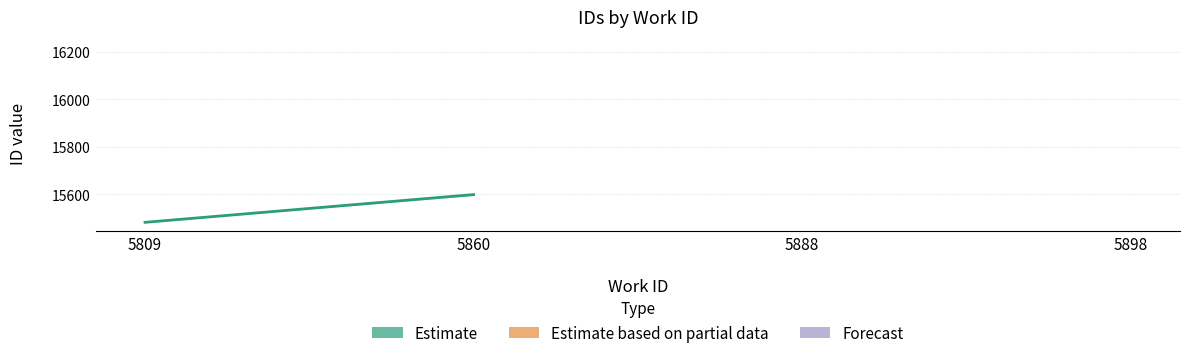

Reading right to left, what are all the values shown in this chart?

15598	15481